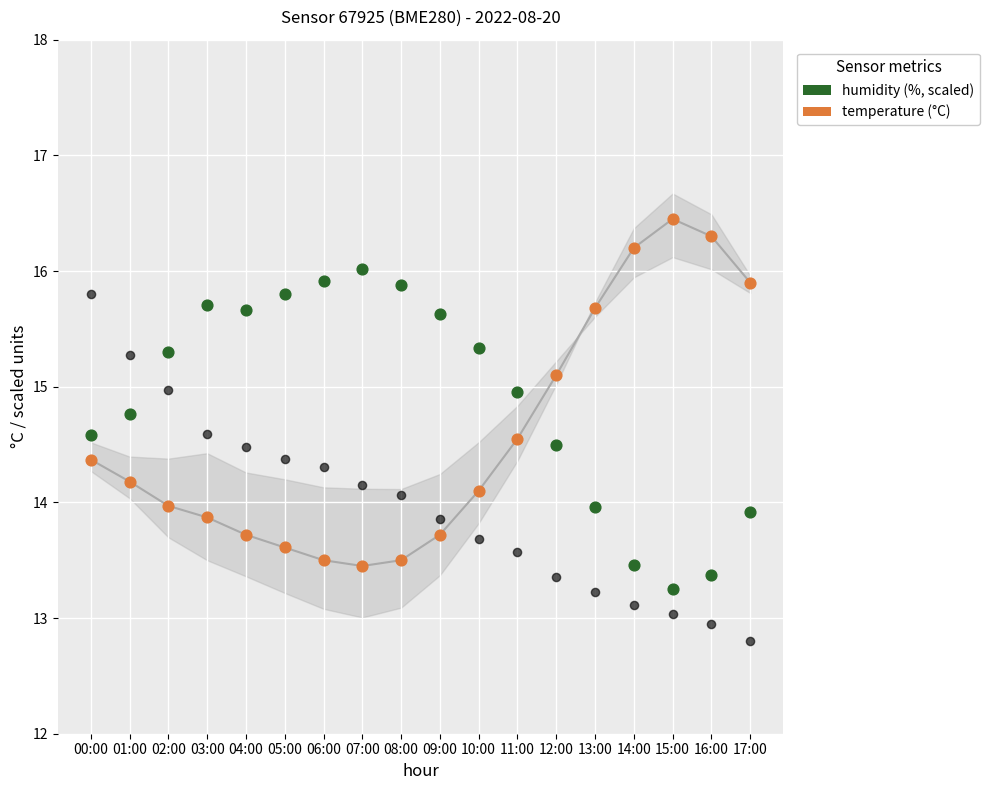

How many data points are displayed?

54